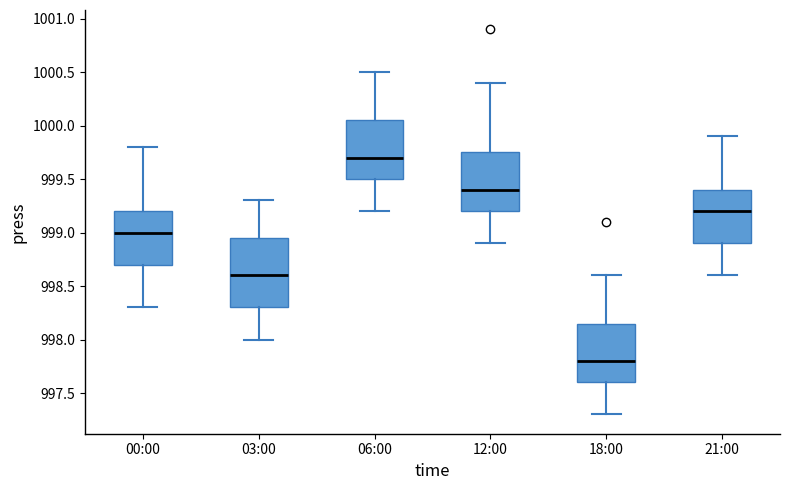

Where is the lower edge of the box for 06:00 on the y-axis? The values are not printed on the chart, so give them approximately, as read against the axis.

999.50